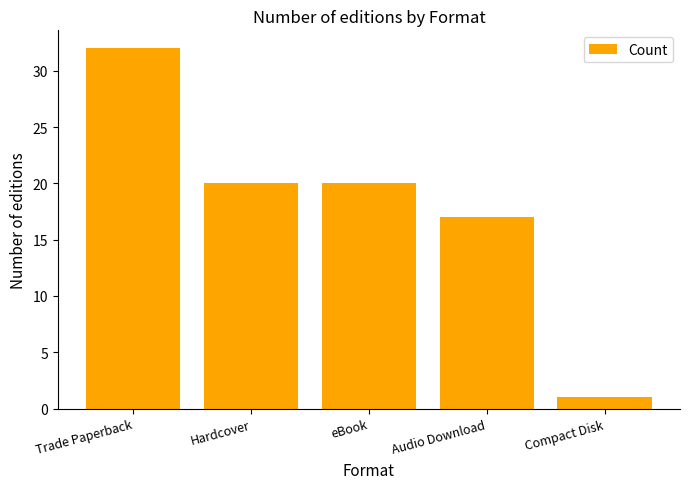

Which category has the lowest value across all series?

Compact Disk